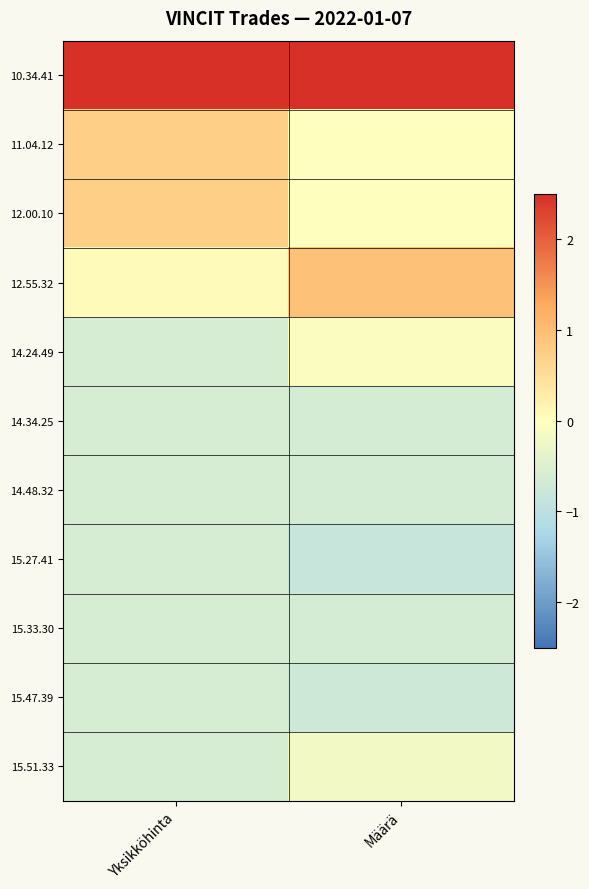

At Yksikköhinta, list the series in order from smallest to largest.

14.24.49, 14.34.25, 14.48.32, 15.27.41, 15.33.30, 15.47.39, 15.51.33, 12.55.32, 11.04.12, 12.00.10, 10.34.41